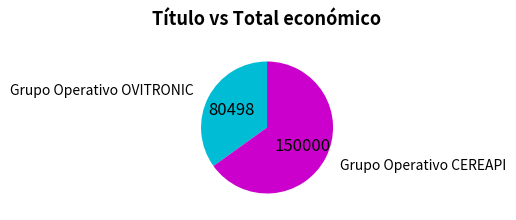

How many slices are in this pie chart?

2